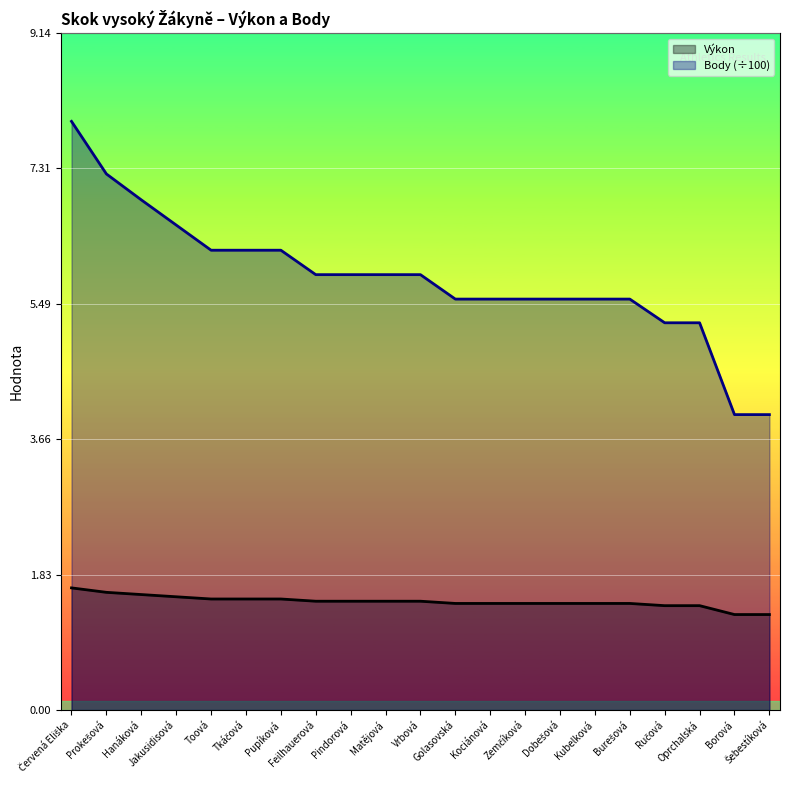

What is the lowest value of the Výkon series?

1.3